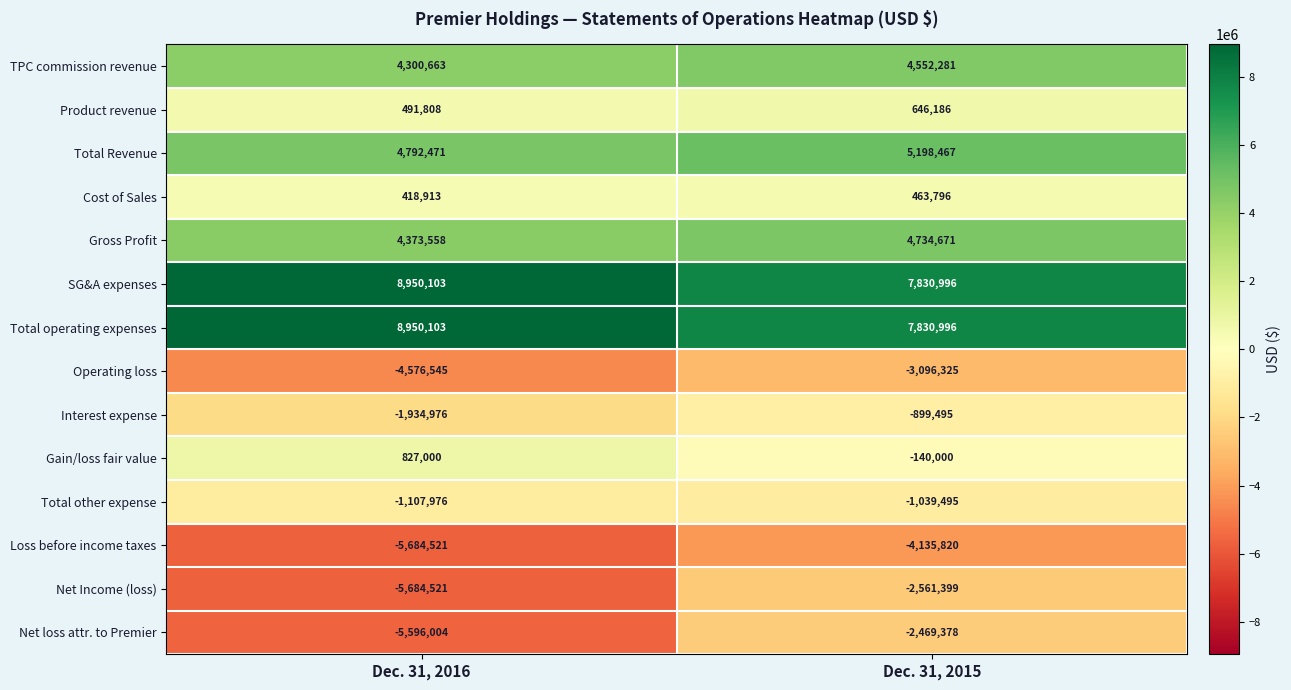

List the labels in order of Total Revenue value, smallest first.

Dec. 31, 2016, Dec. 31, 2015